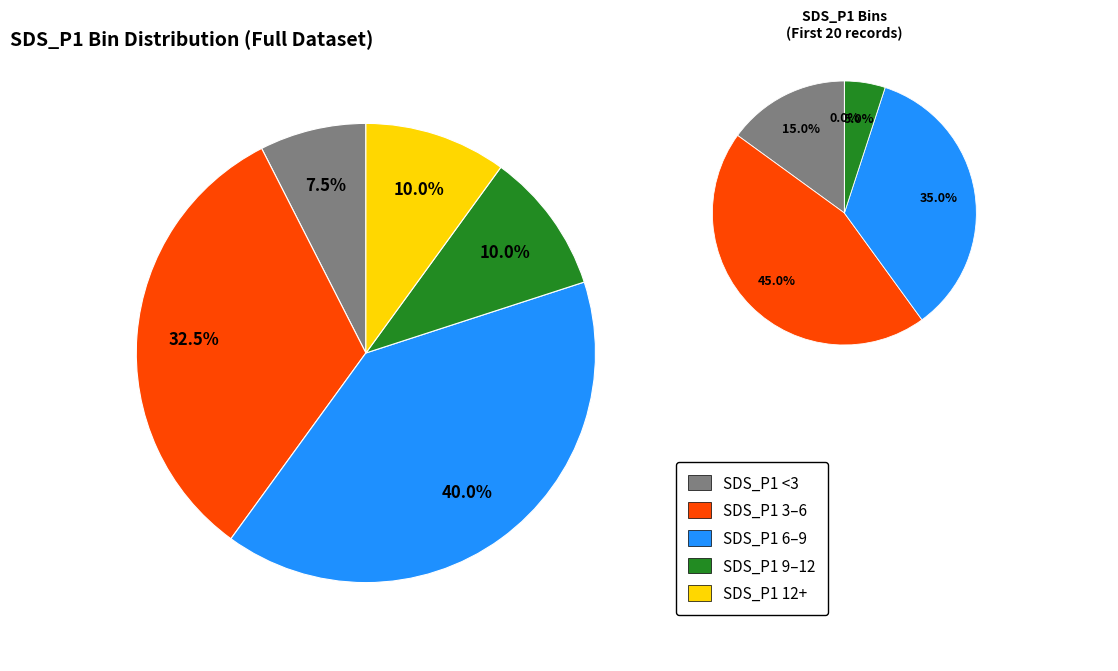

How many segments does this pie chart have?

10